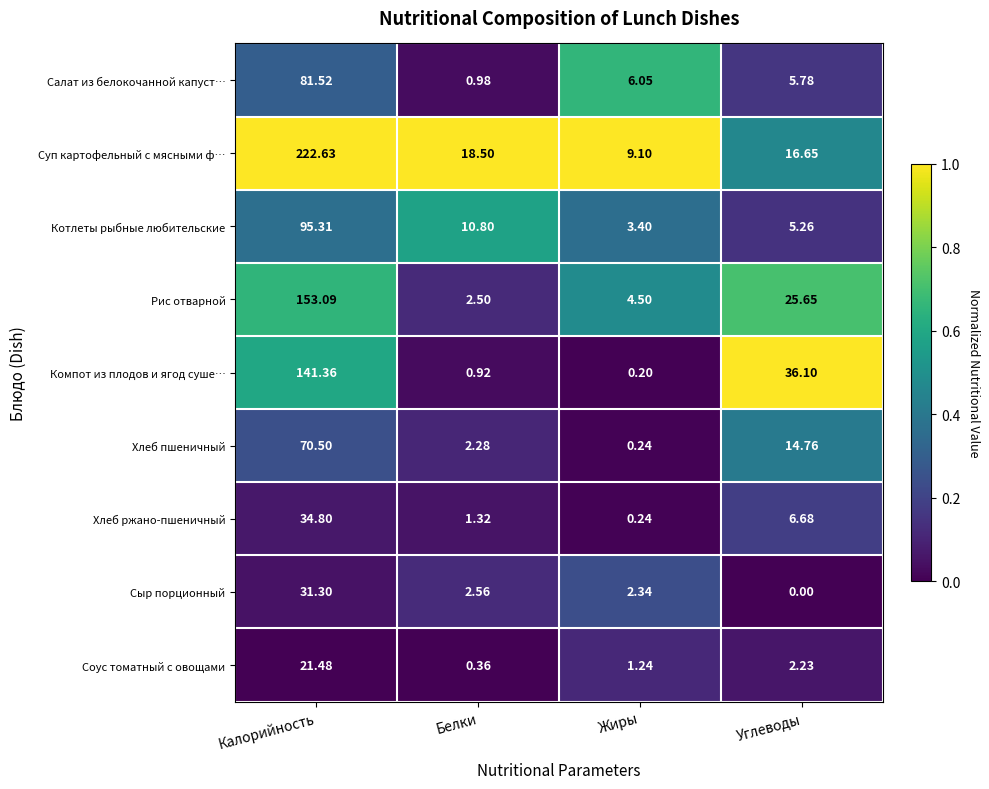

Which series has the largest total across all categories?

Суп картофельный с мясными ф…